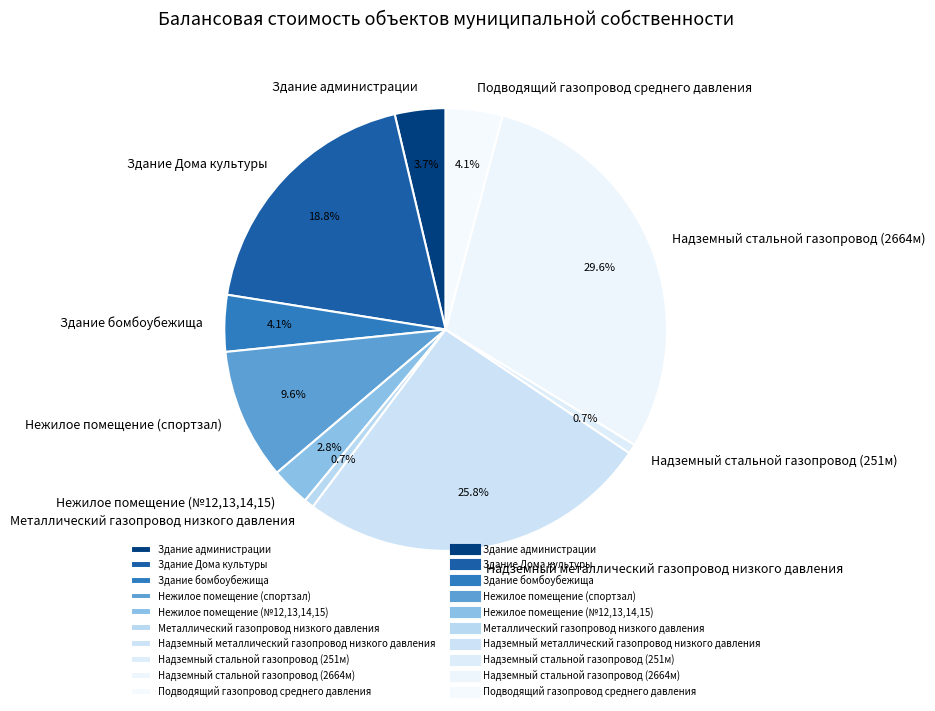

Count the number of slices in the pie.

10